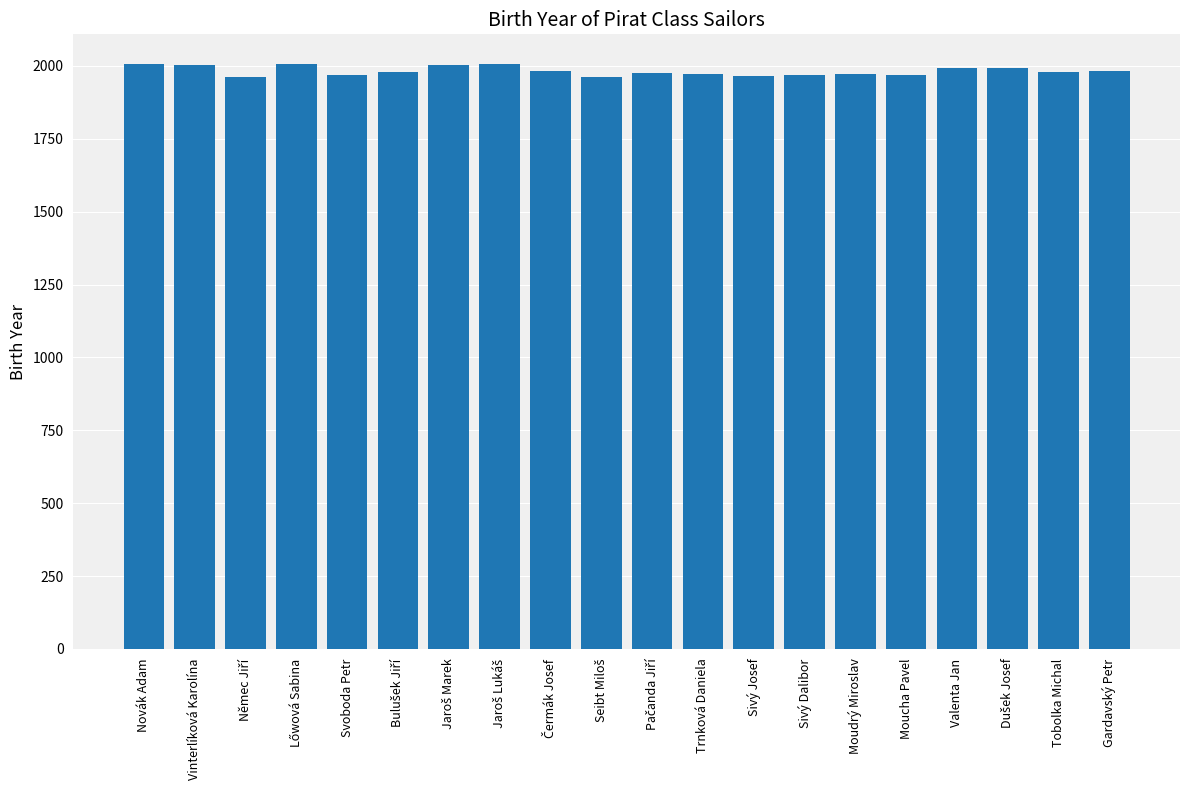

What is the sum of all values?

39651